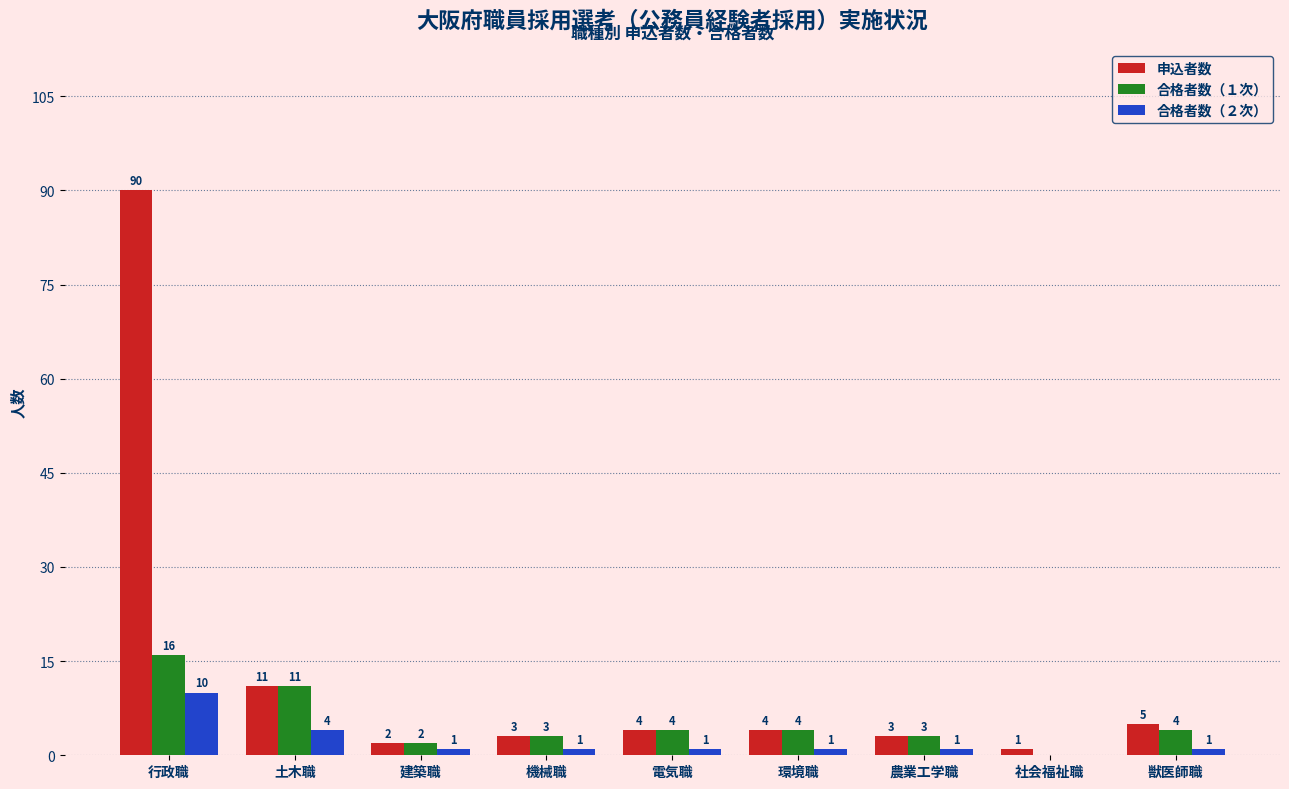

The 申込者数 series shows 3 at 農業工学職. True or false?

True